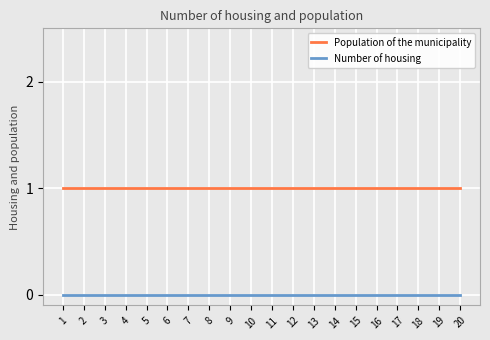

Count the number of data series in this chart.

2